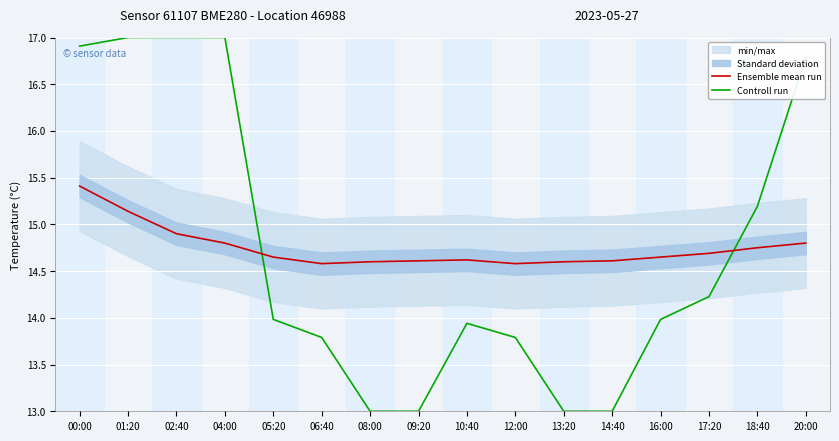

Is the value of Ensemble mean run at 17:20 greater than the value of Controll run at 18:40?

No